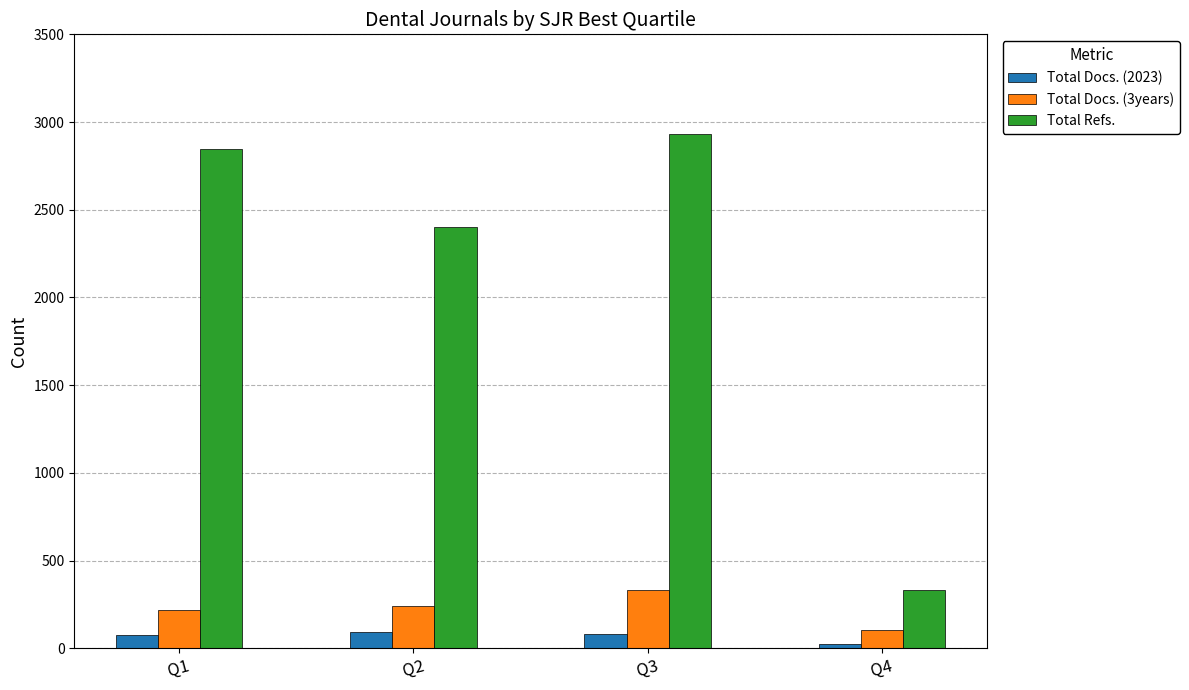

What is the maximum value for Total Docs. (2023)?

91